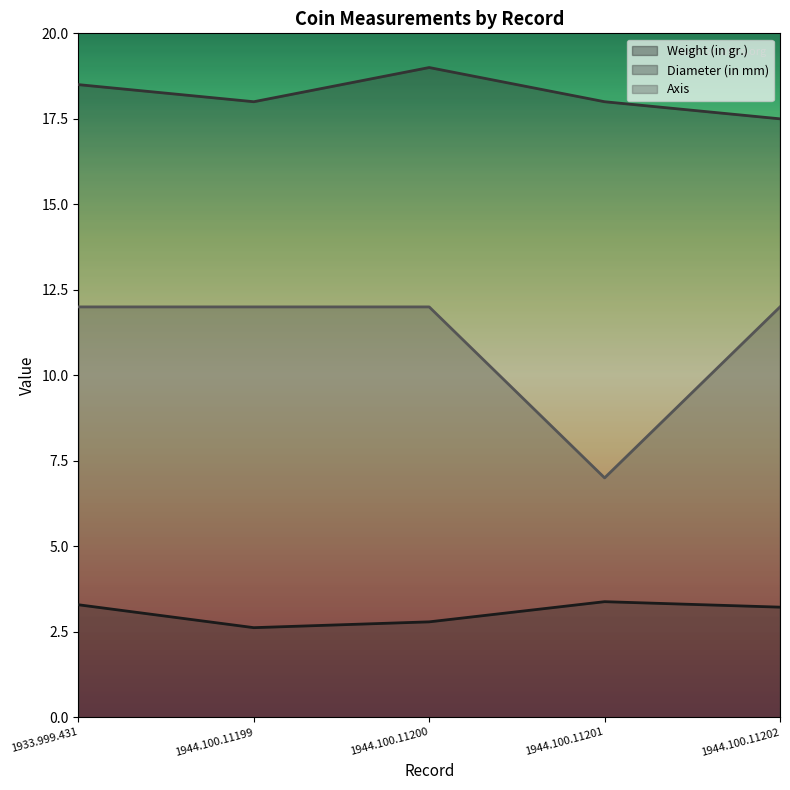

At which label does Weight (in gr.) first exceed 3?

1933.999.431